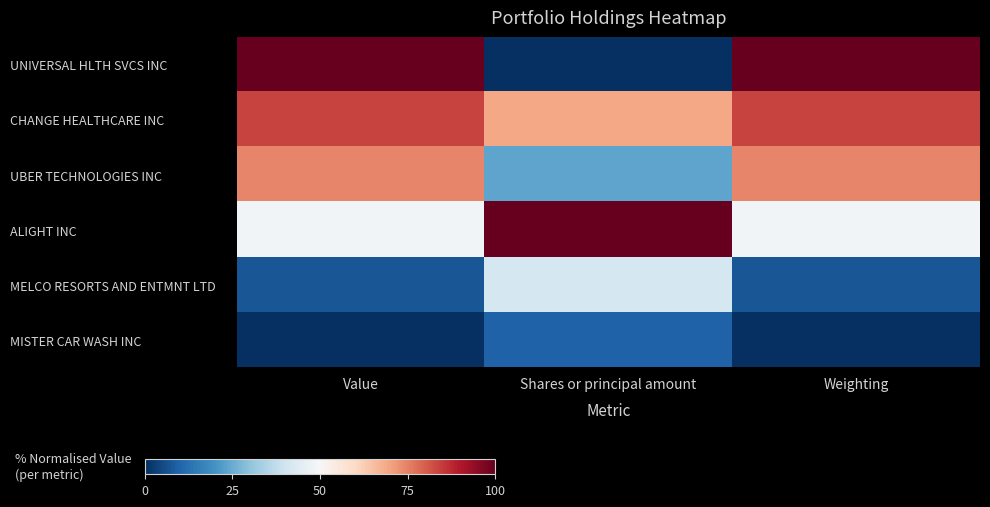

Which label corresponds to the smallest value in the chart?

Shares or principal amount